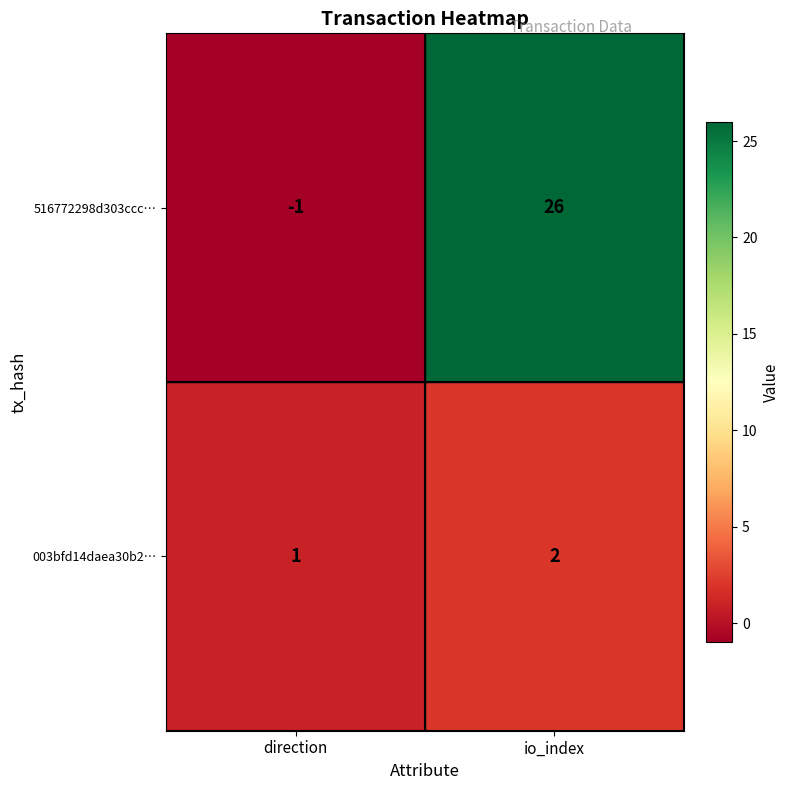

Reading left to right, list all the values displayed in this chart.

516772298d303ccc…: -1	26
003bfd14daea30b2…: 1	2